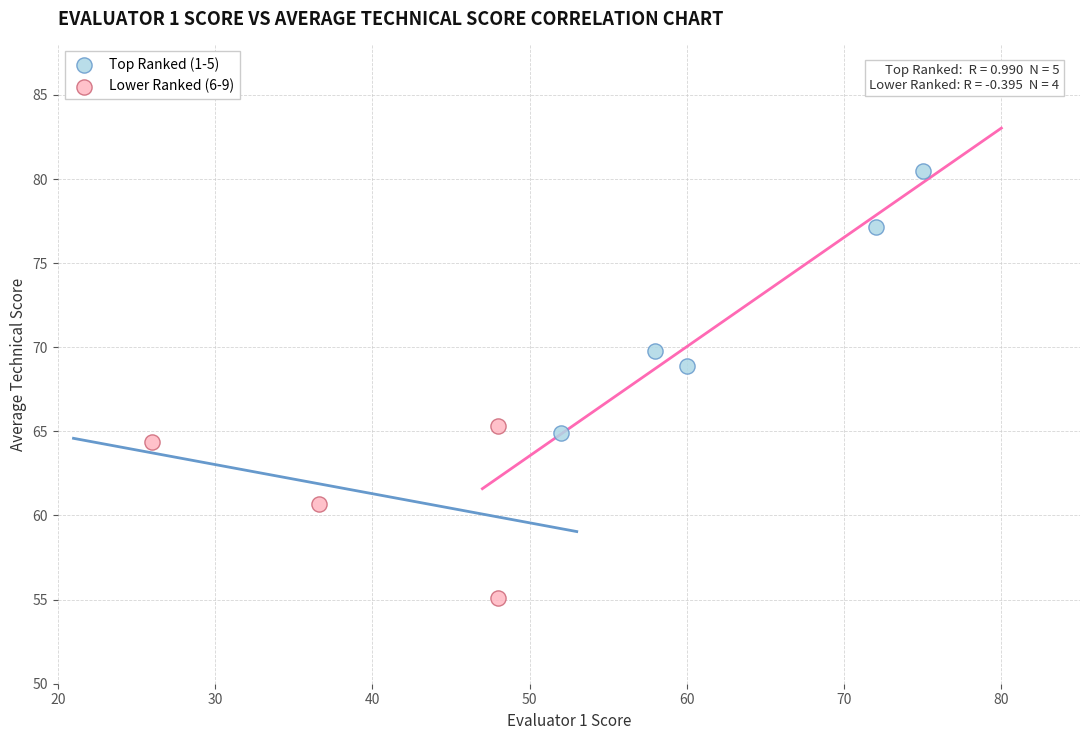

Which series has the largest Y range (max minus min)?

Top Ranked (1-5)